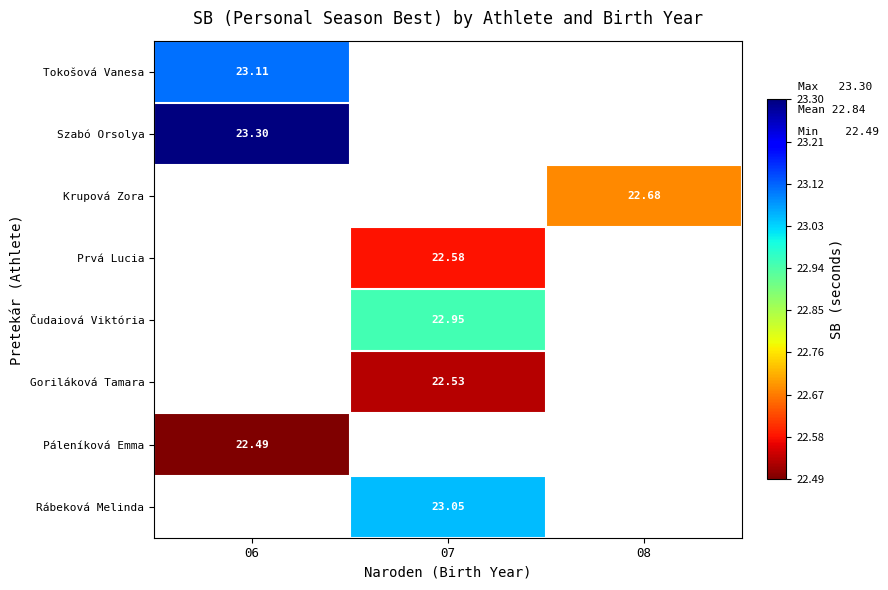

Which label corresponds to the largest value in the chart?

06